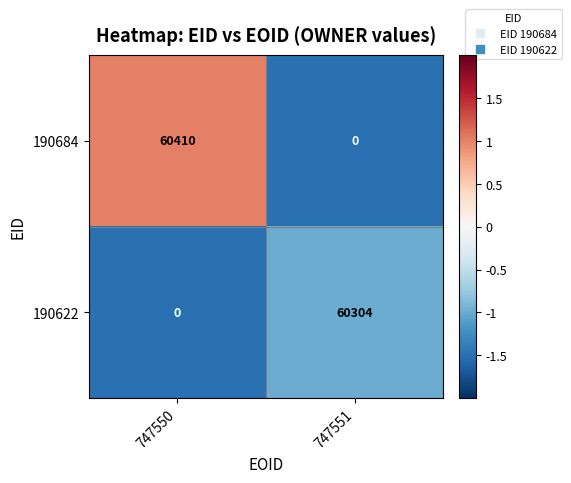

How many categories are shown in the chart?

2